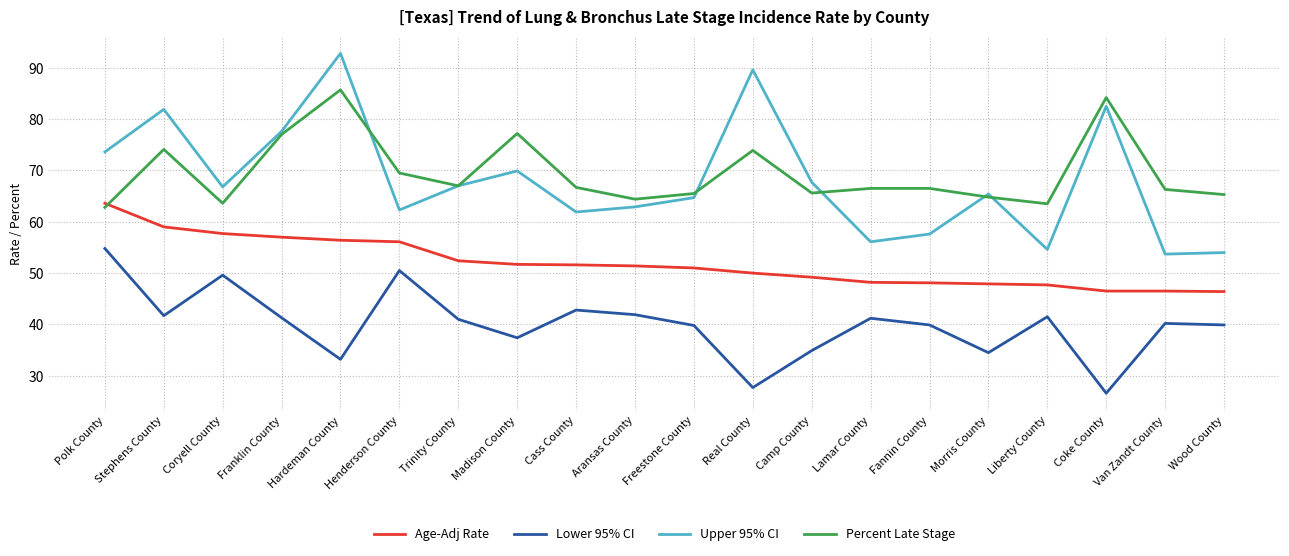

Rank the series at Coke County from lowest to highest value.

Lower 95% CI, Age-Adj Rate, Upper 95% CI, Percent Late Stage